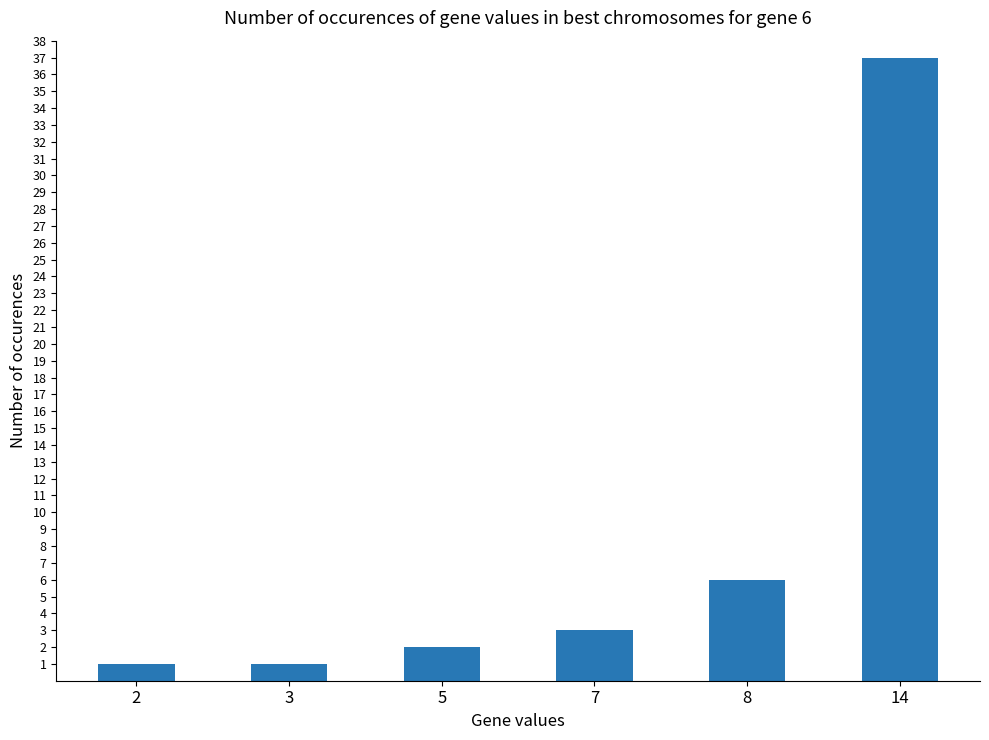

At which label is the value closest to 19?

8